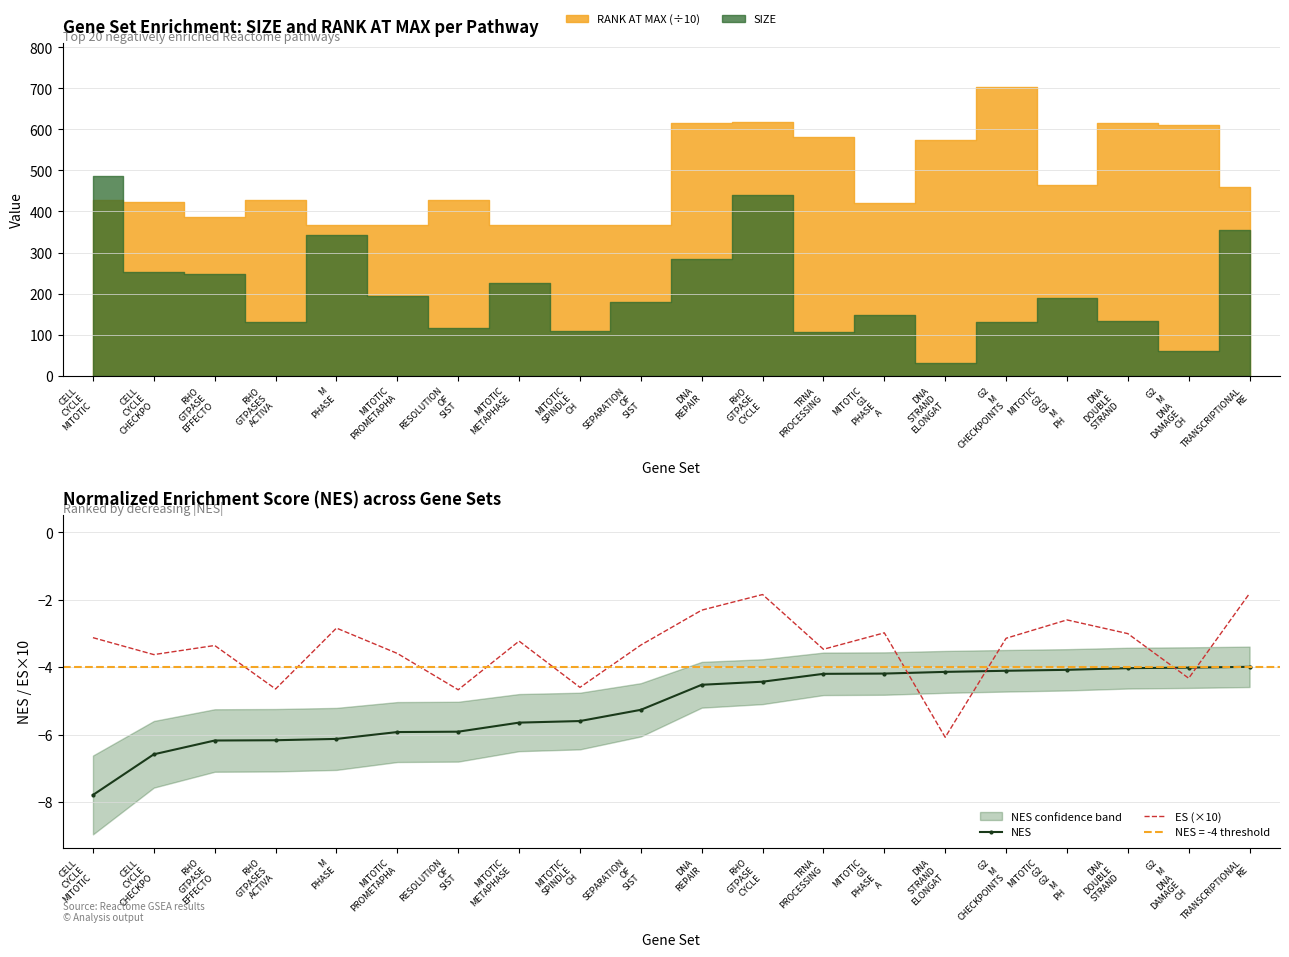

What position from the left is RHO
GTPASE
CYCLE?

12